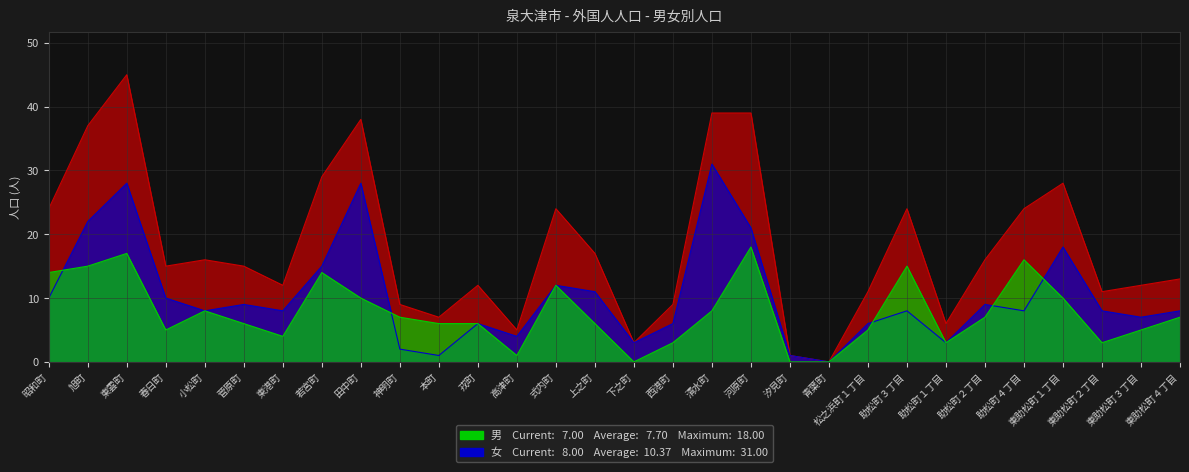

What is the difference between the highest and lowest values at 東雲町?

28